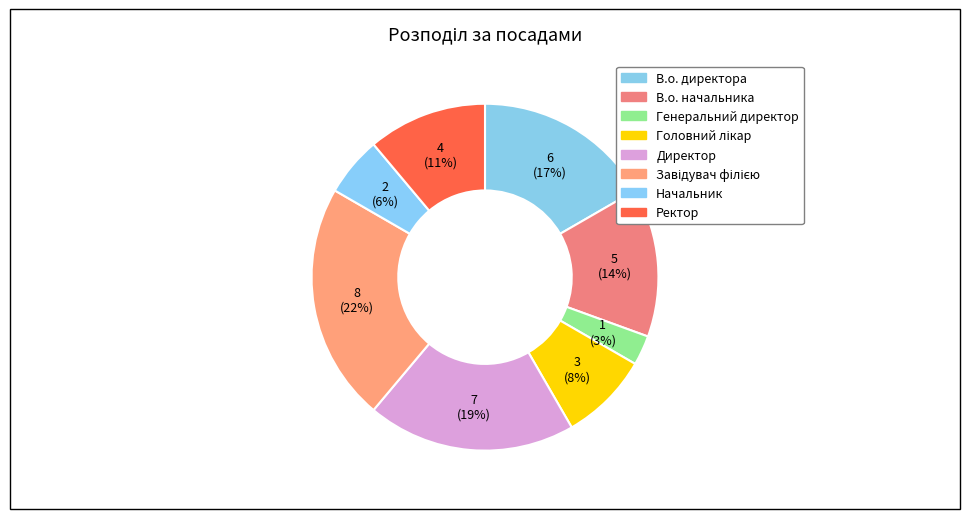

What percentage is the В.о. начальника slice, to the nearest percent?

14%